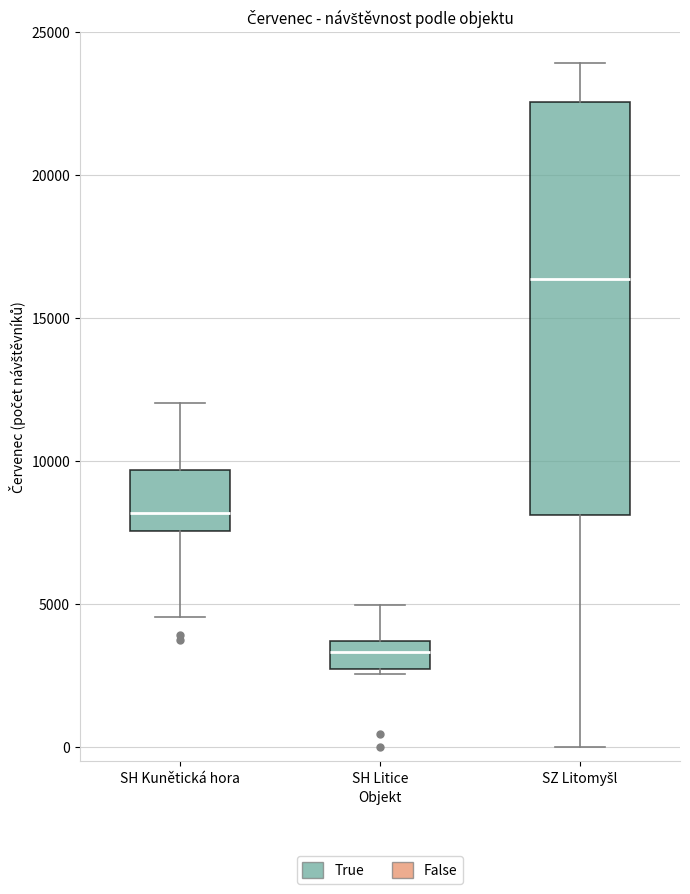

Where is the lower edge of the box for SH Litice on the y-axis? The values are not printed on the chart, so give them approximately, as read against the axis.

2500